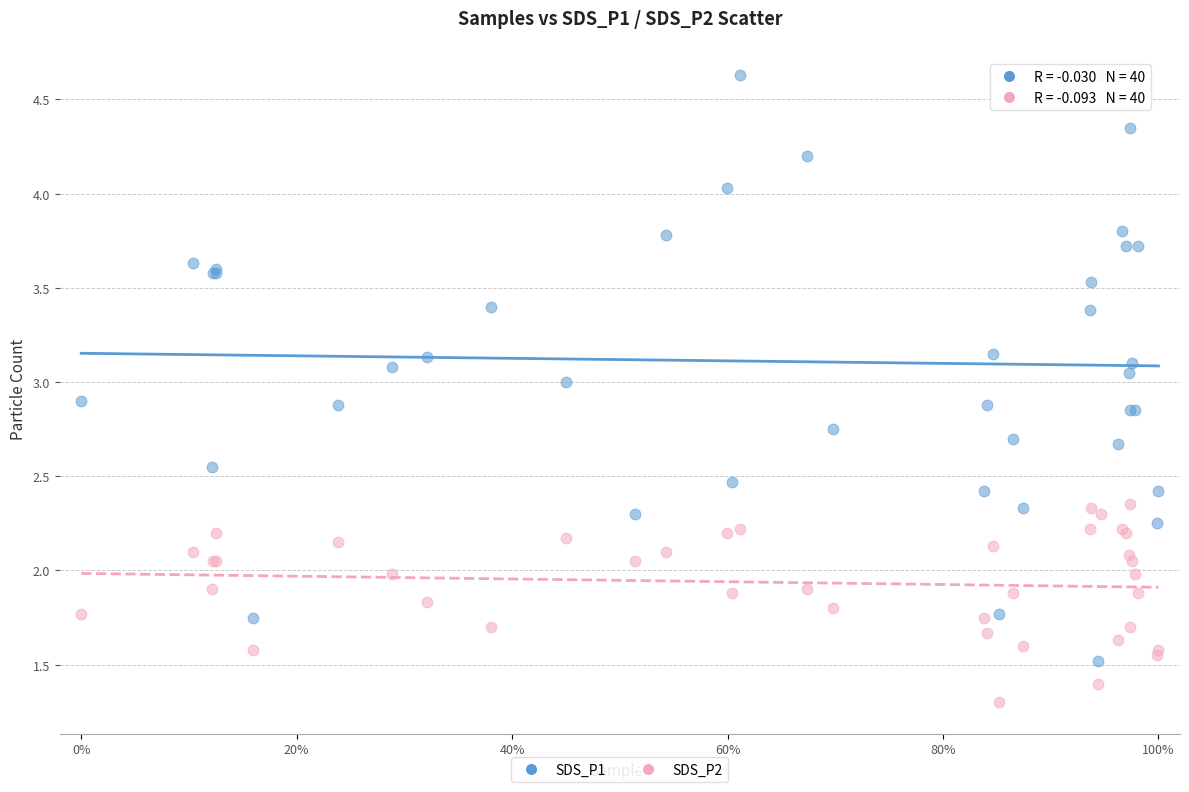

Which series reaches the minimum Y coordinate?

SDS_P2